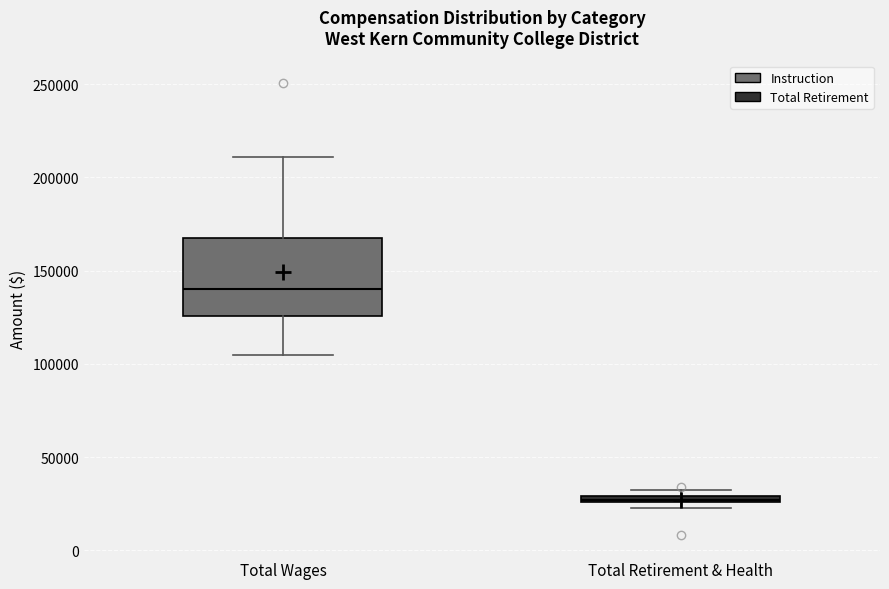

Which box has the lowest median line?

Total Retirement & Health